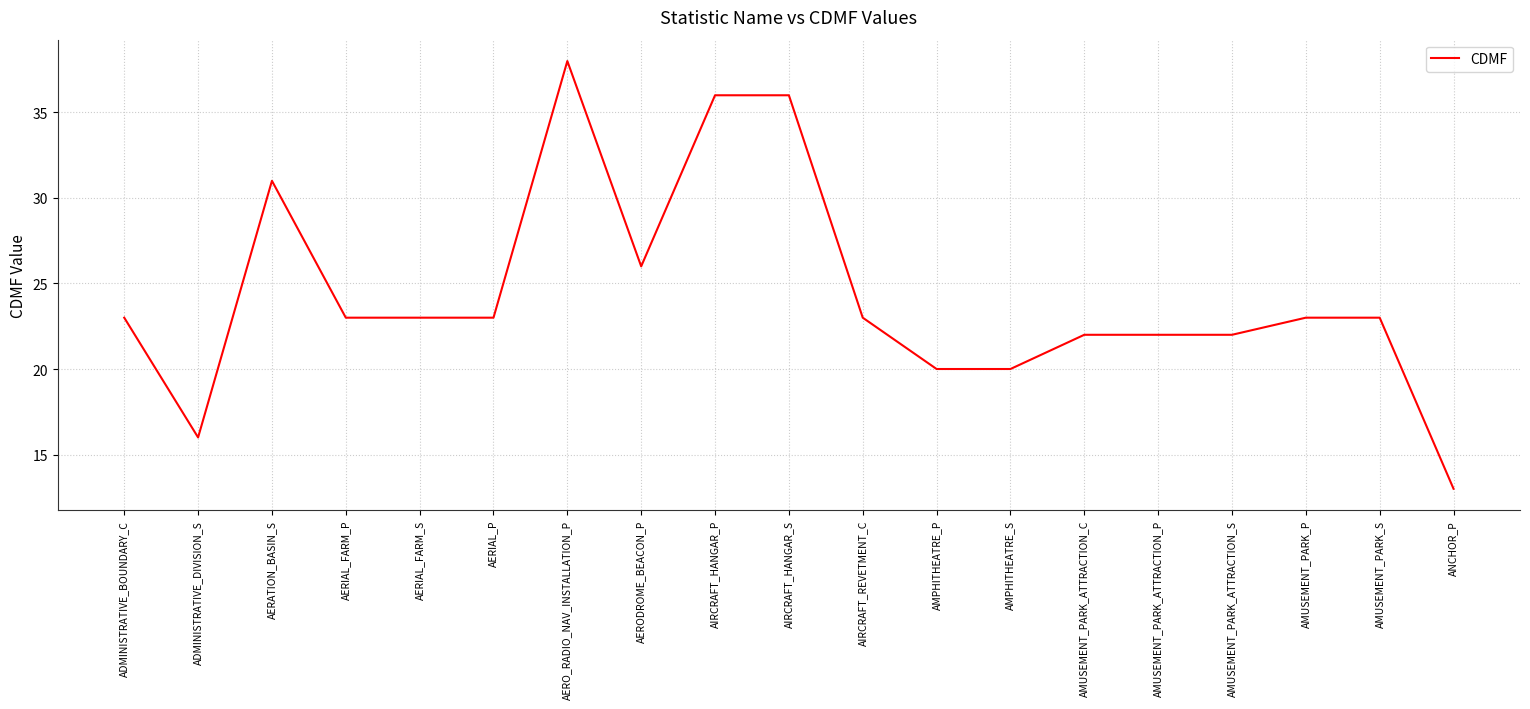

Reading right to left, extract all data points from this chart.

13	23	23	22	22	22	20	20	23	36	36	26	38	23	23	23	31	16	23